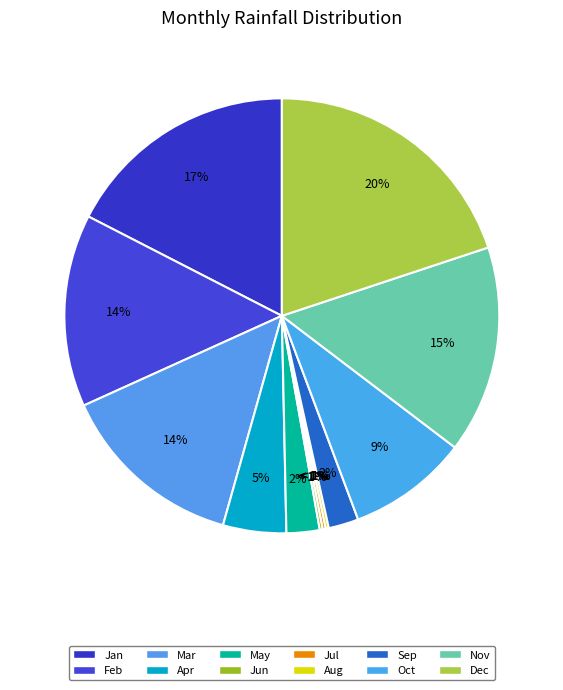

To the nearest percent, what is the average slice percentage?

8%